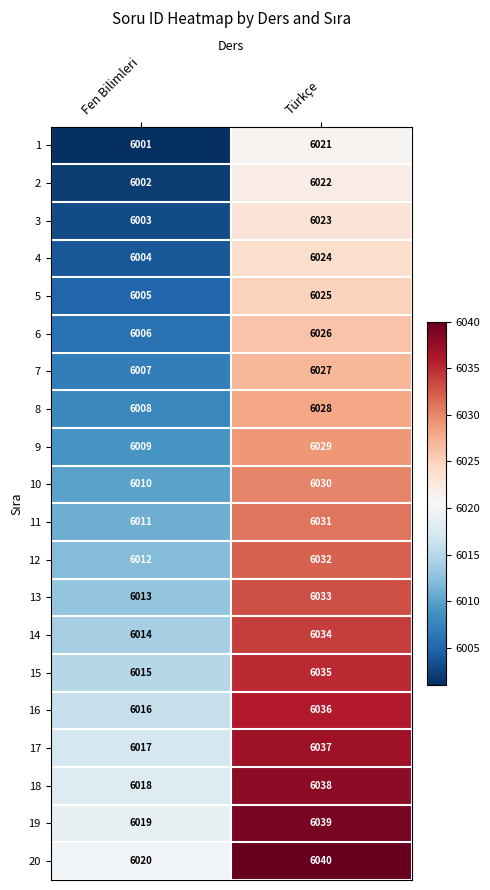

What is the difference between the 17 values at Türkçe and Fen Bilimleri?

20